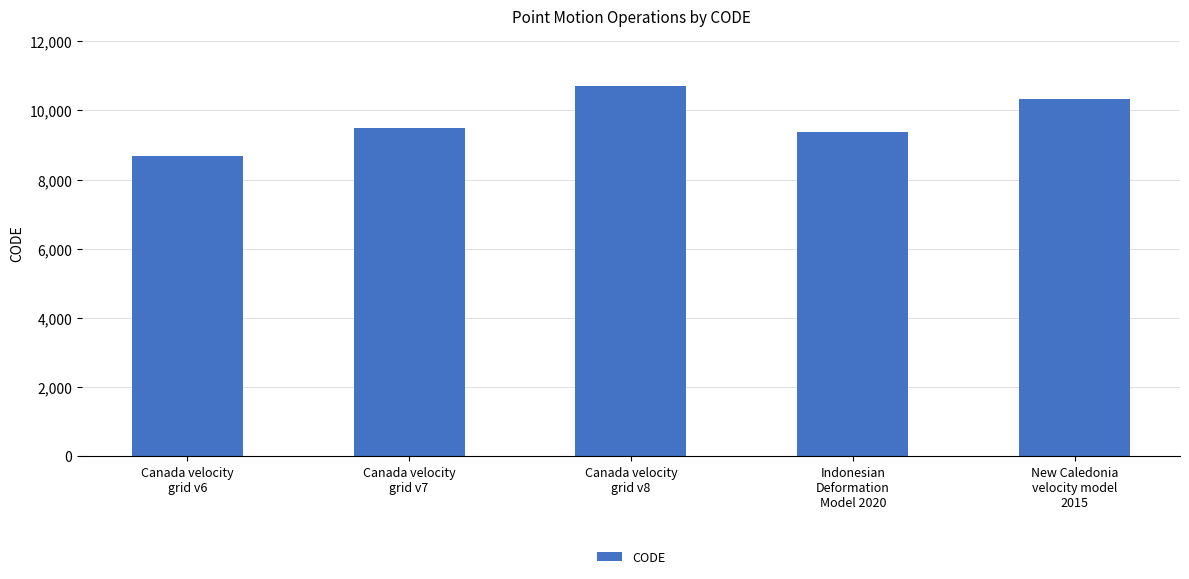

What is the value of the 5th bar from the left?

10323